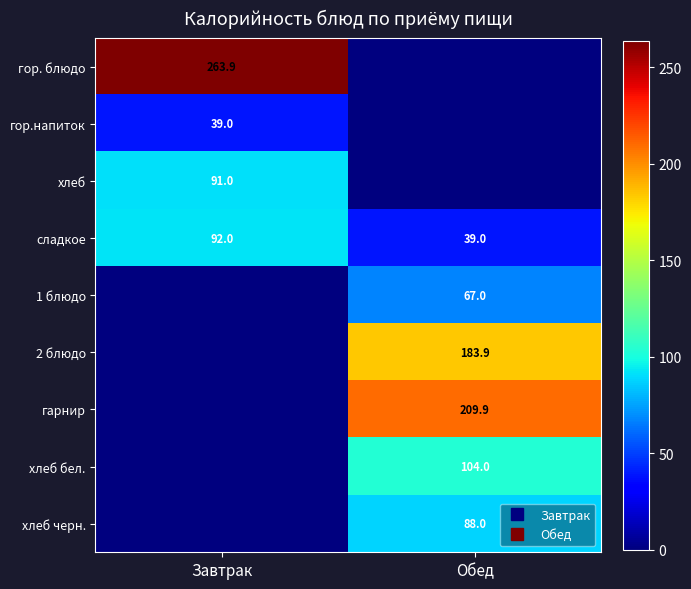

What is the sum of all гарнир values?

209.9